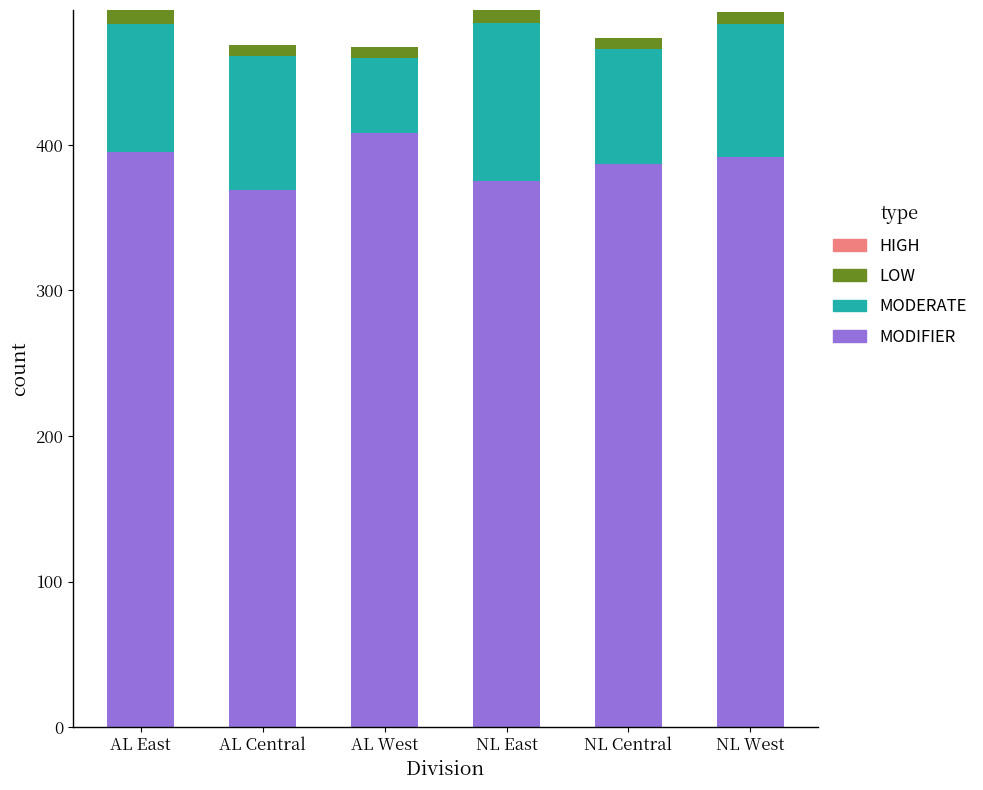

How many values in the MODIFIER series are below 392?

3